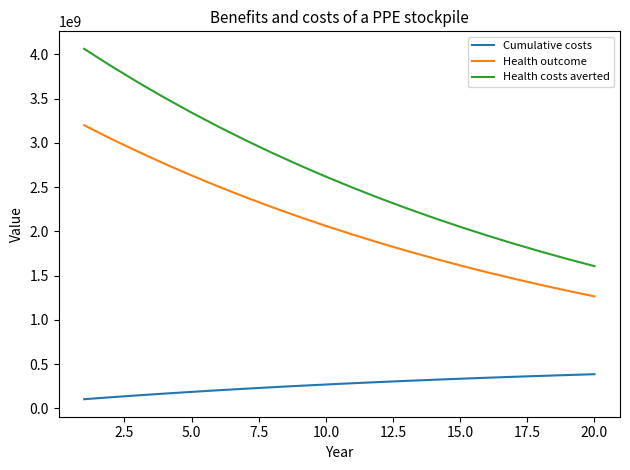

Which series has the largest range (max minus min)?

Health costs averted